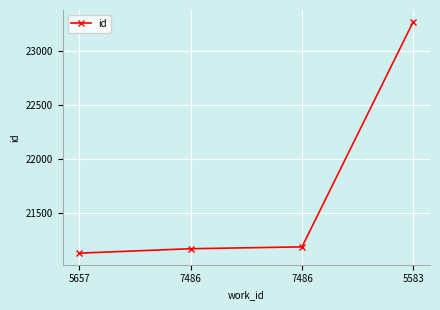

Reading left to right, transcribe all the data shown in this chart.

21131	21172	21189	23276